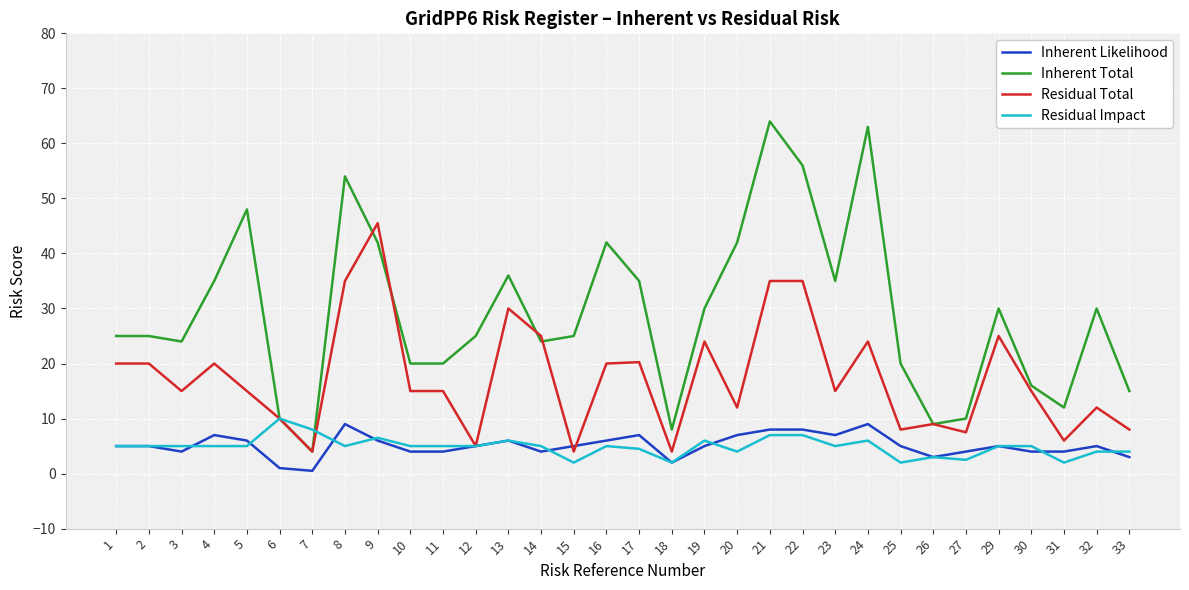

Is it true that Inherent Total equals 9.0 at 26?

True